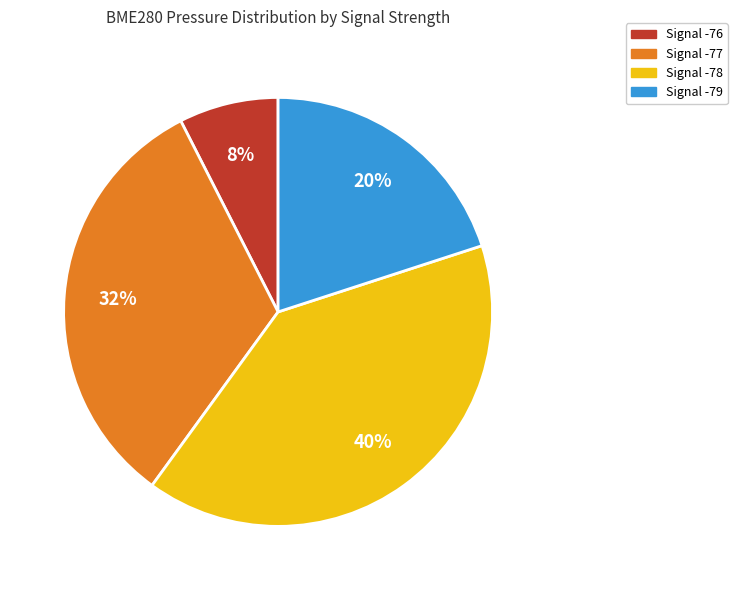

The Signal -79 slice represents 5% of the pie. True or false?

False